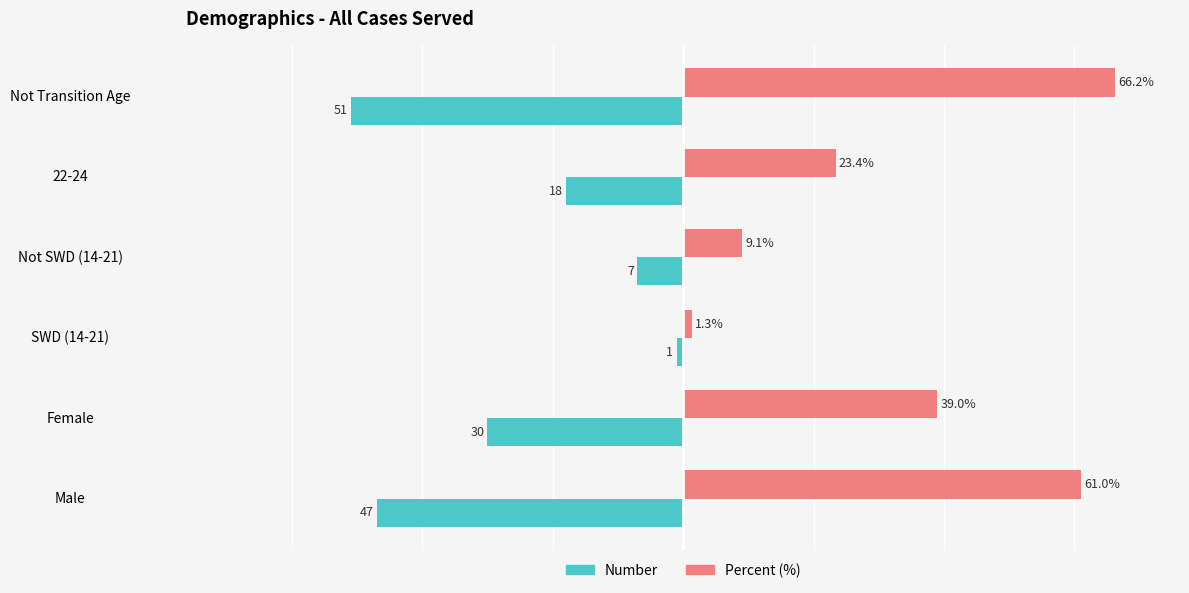

Is the value of Number at Male greater than the value of Percent (%) at Female?

No